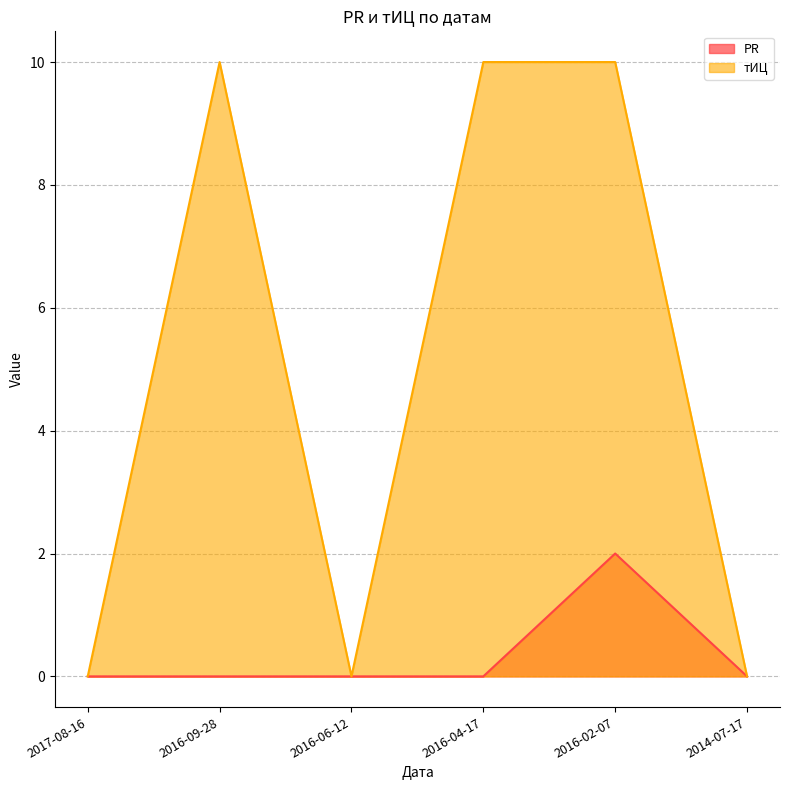

True or false: тИЦ and PR intersect in this chart.

False